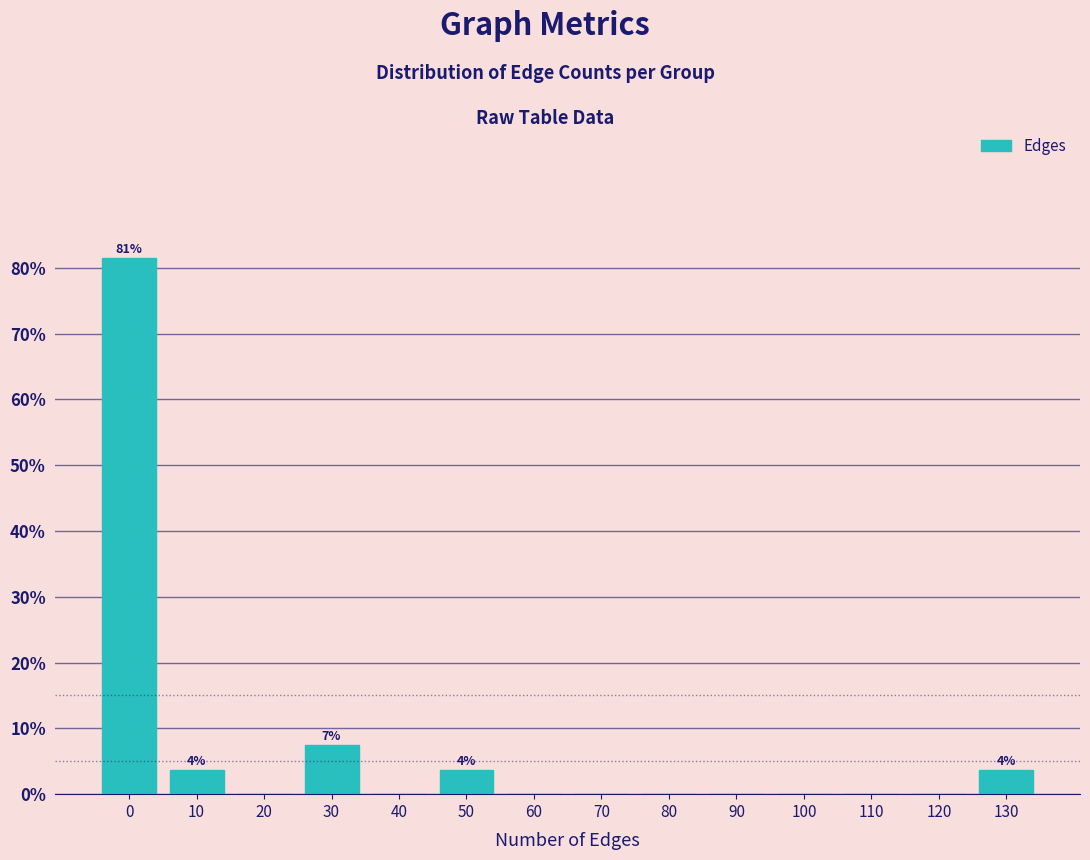

Reading right to left, extract all data points from this chart.

130=3.7	120=0.0	110=0.0	100=0.0	90=0.0	80=0.0	70=0.0	60=0.0	50=3.7	40=0.0	30=7.4	20=0.0	10=3.7	0=81.5